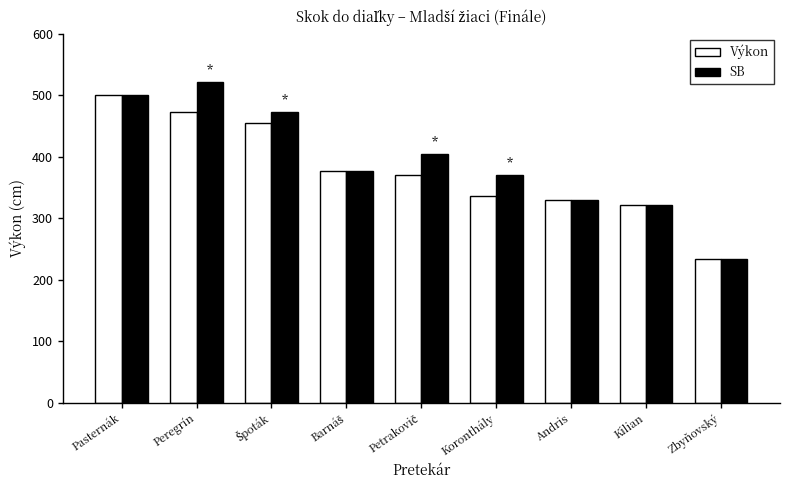

What is the label of the 7th bar from the left?

Andris